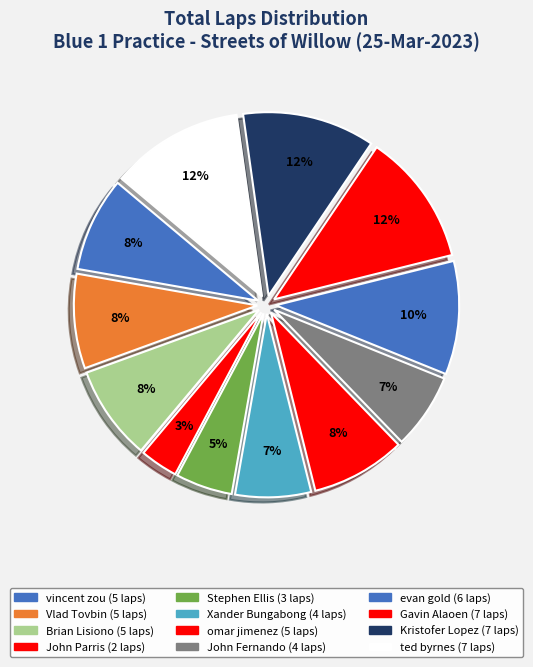

How many slices are in this pie chart?

12